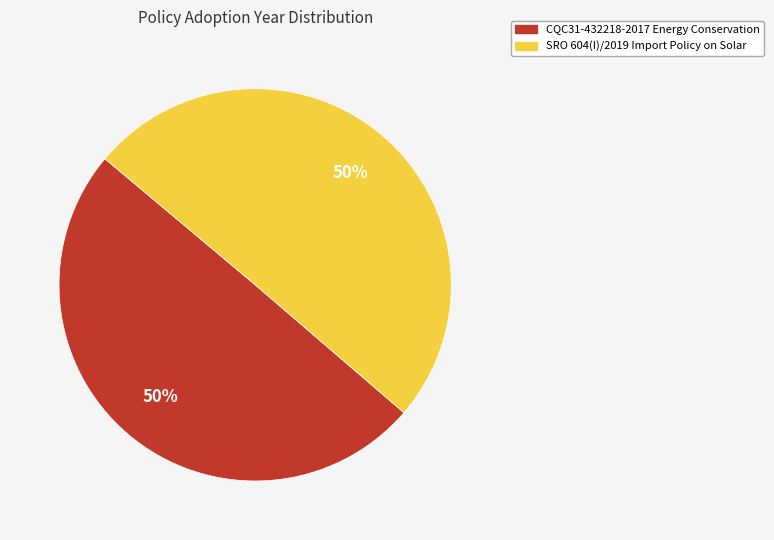

How many slices are in this pie chart?

2